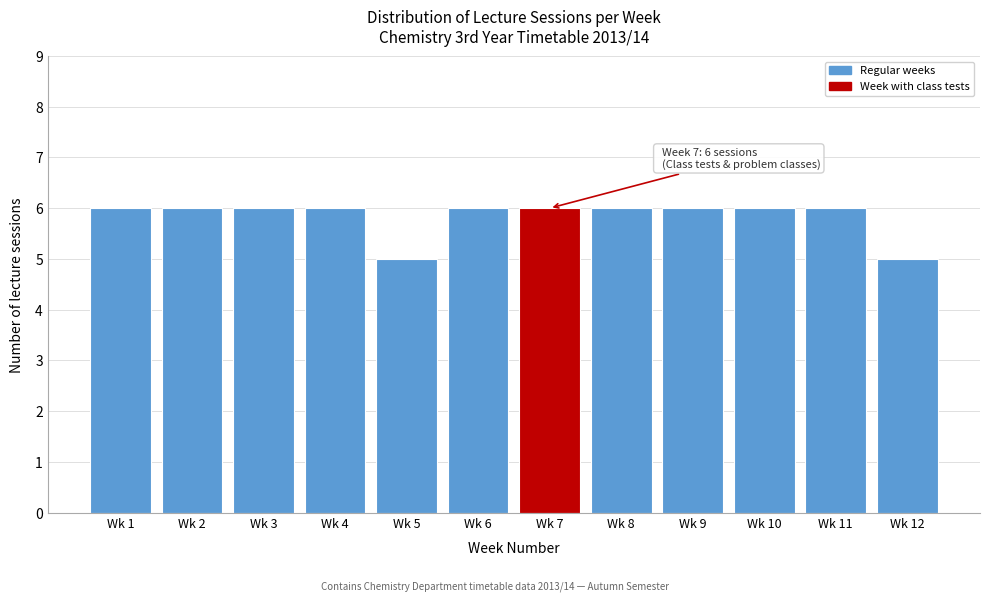

Reading left to right, list all the values displayed in this chart.

Wk 1=6	Wk 2=6	Wk 3=6	Wk 4=6	Wk 5=5	Wk 6=6	Wk 7=6	Wk 8=6	Wk 9=6	Wk 10=6	Wk 11=6	Wk 12=5